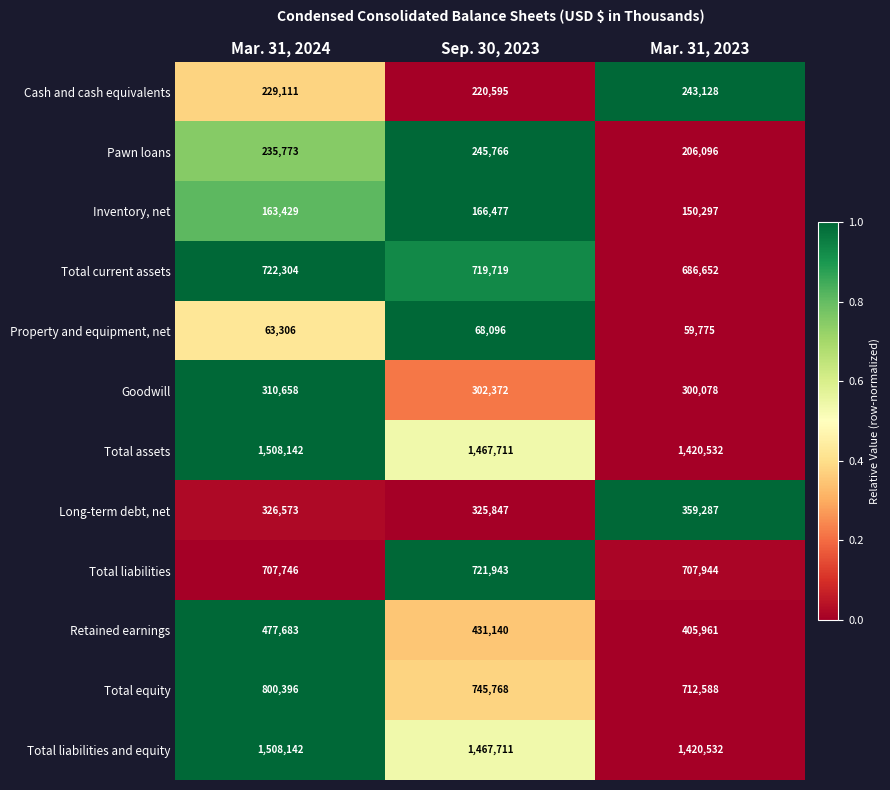

True or false: Total equity has a value of 745768 at Sep. 30, 2023.

True